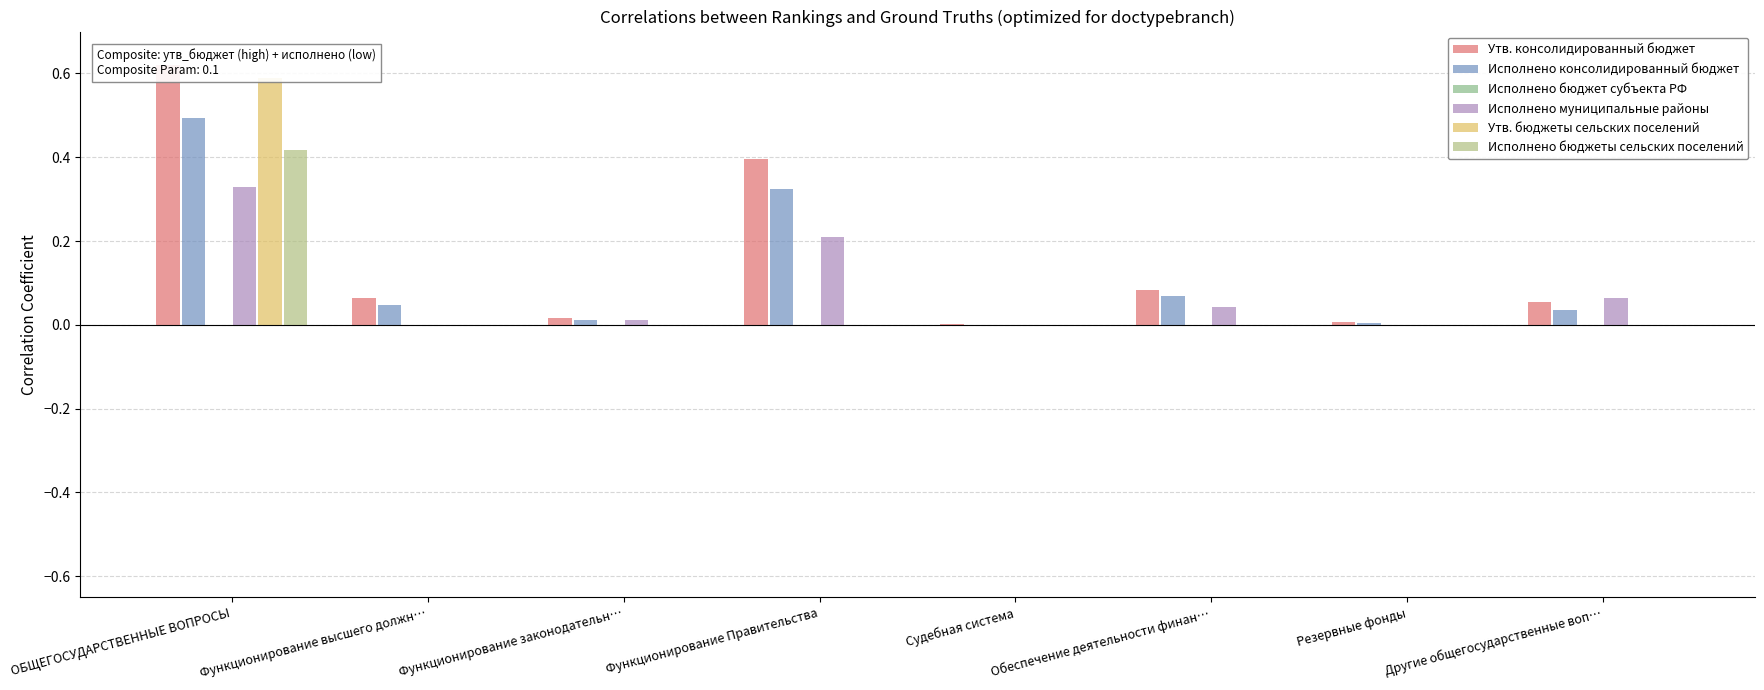

Which has a higher value, Обеспечение деятельности финан… or Функционирование законодательн…?

Обеспечение деятельности финан…